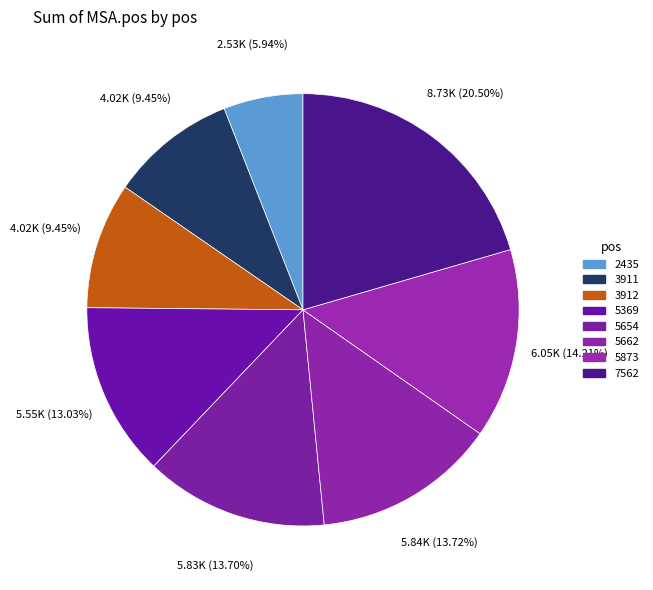

To the nearest percent, what percentage of the pie is 5662?

14%